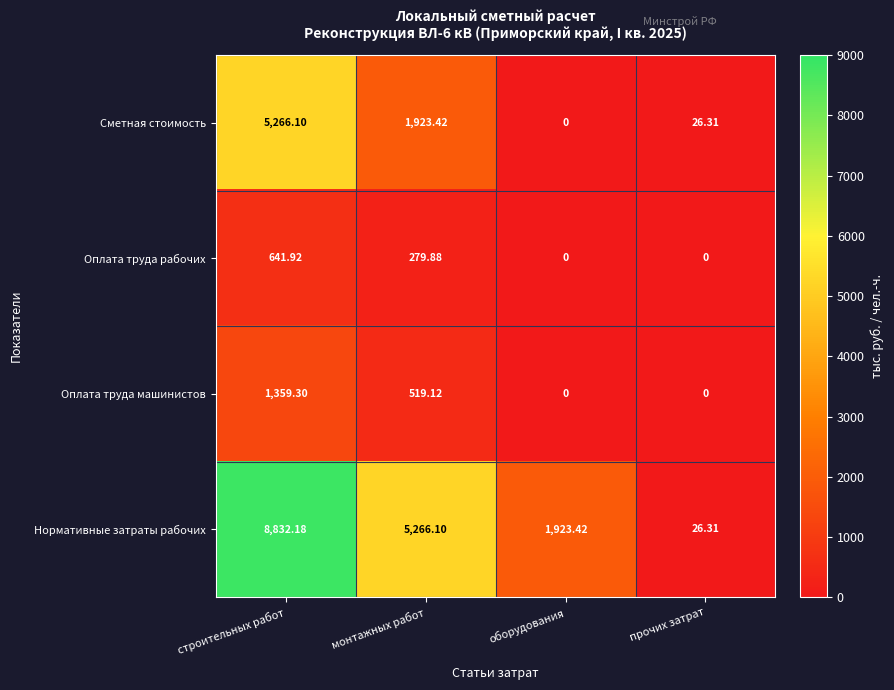

Which category has the highest value across all series?

строительных работ